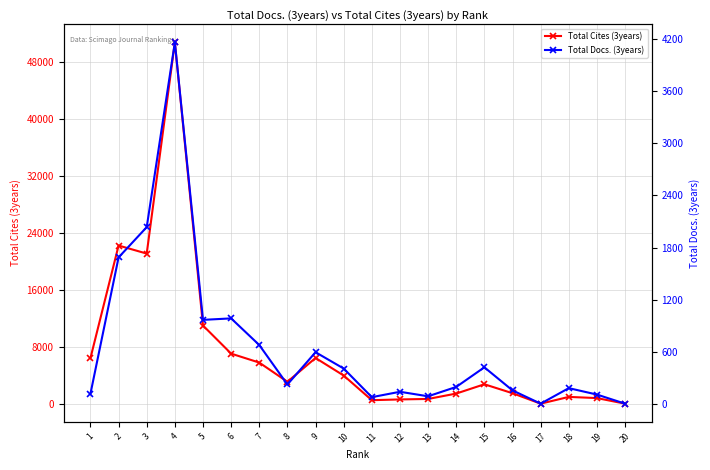

At which category does Total Docs. (3years) reach its first local peak?

4